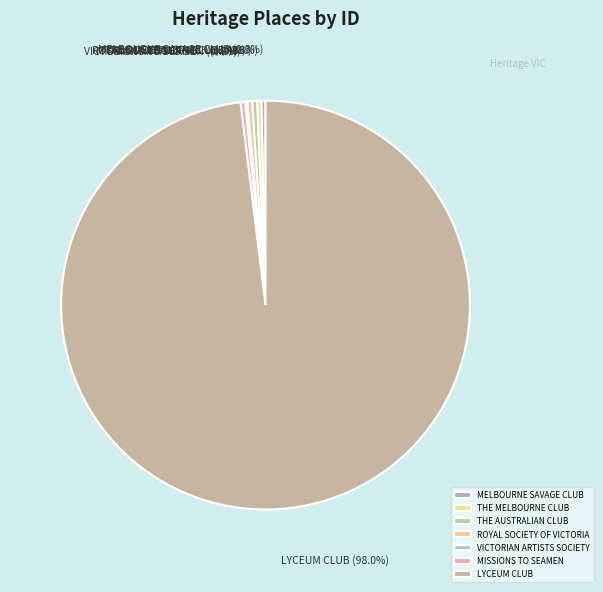

To the nearest percent, what portion does LYCEUM CLUB represent?

98%